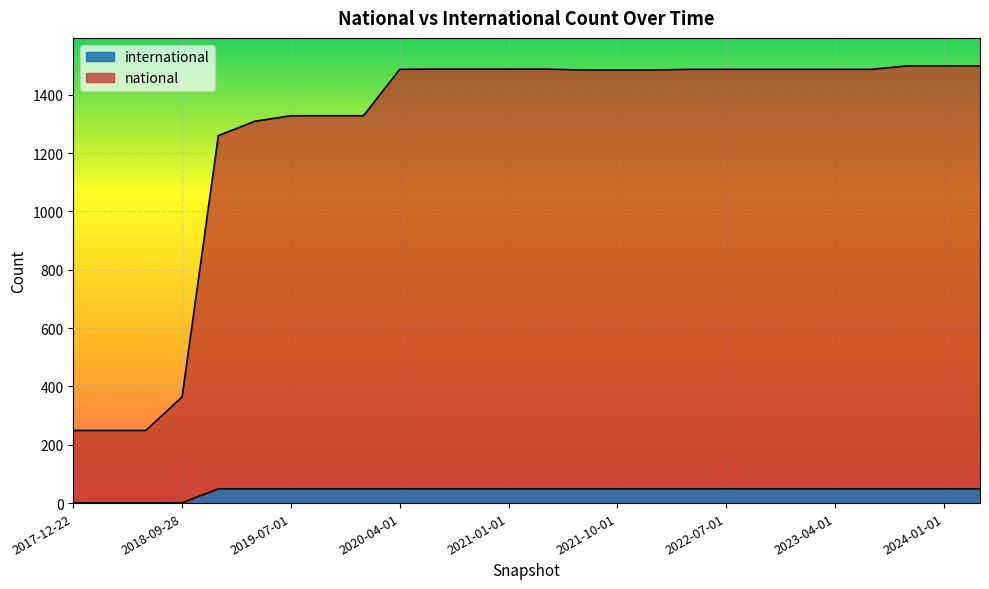

At which category is the sum across all series the highest?

2023-10-01